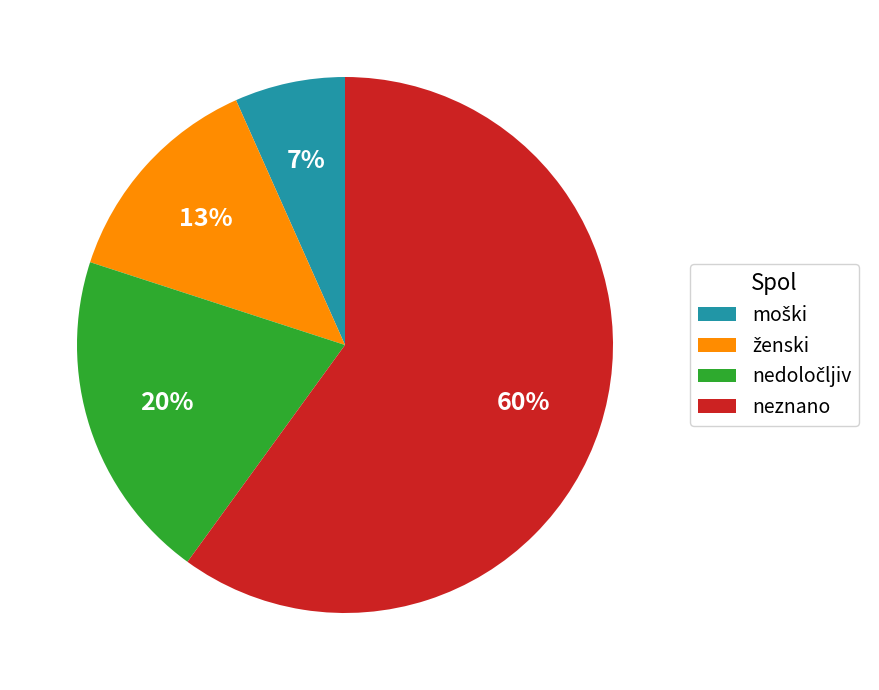

Does neznano represent more than half of the total?

Yes